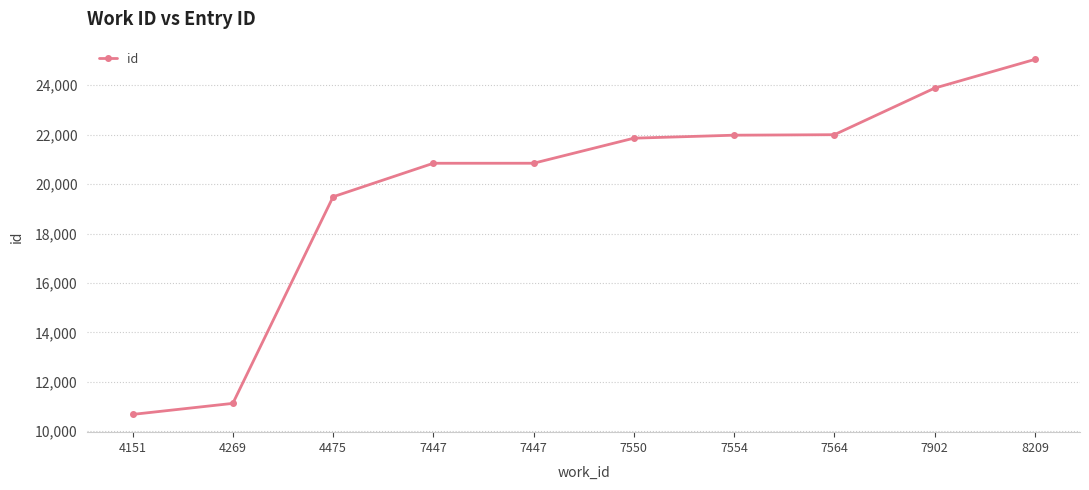

What is the change in value from 7447 to 7902?

+3041